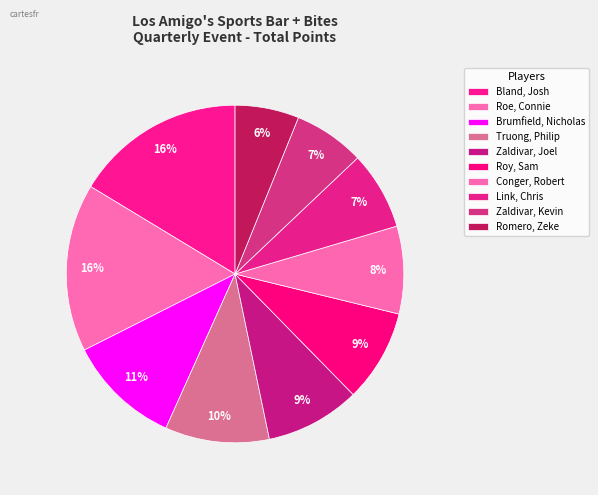

True or false: Zaldivar, Kevin accounts for 1% of the total.

False